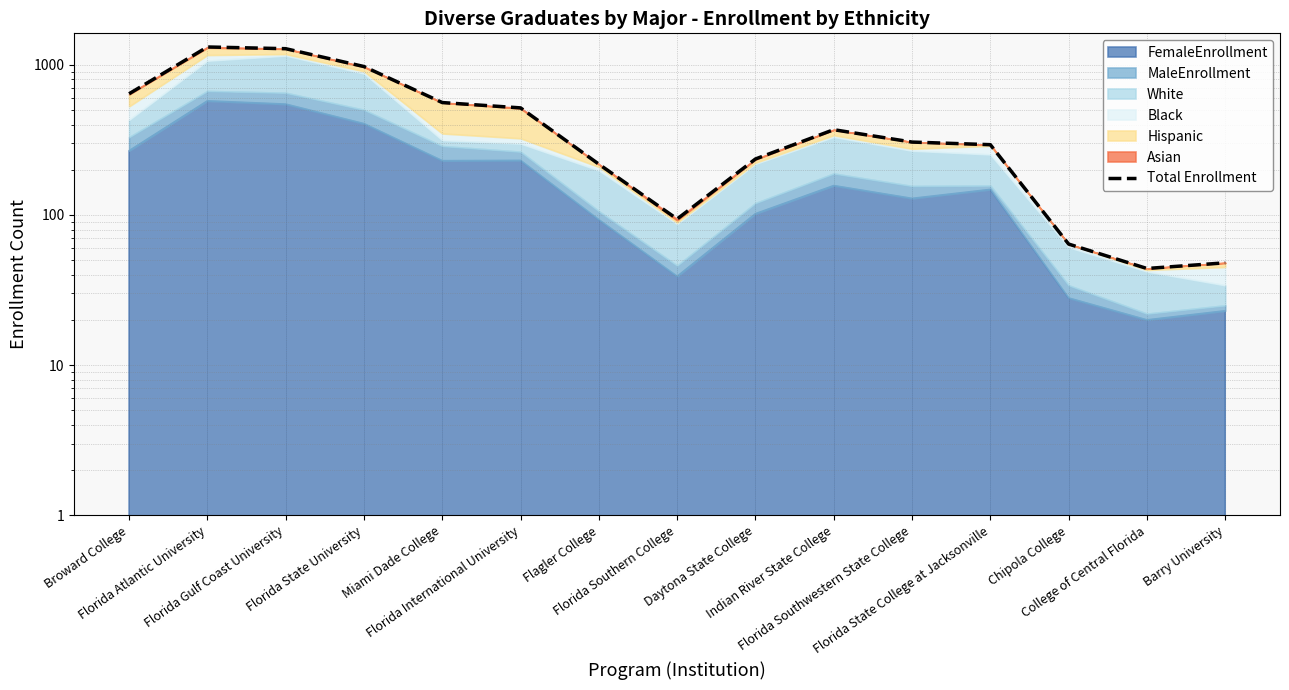

Count the number of categories in the chart.

15